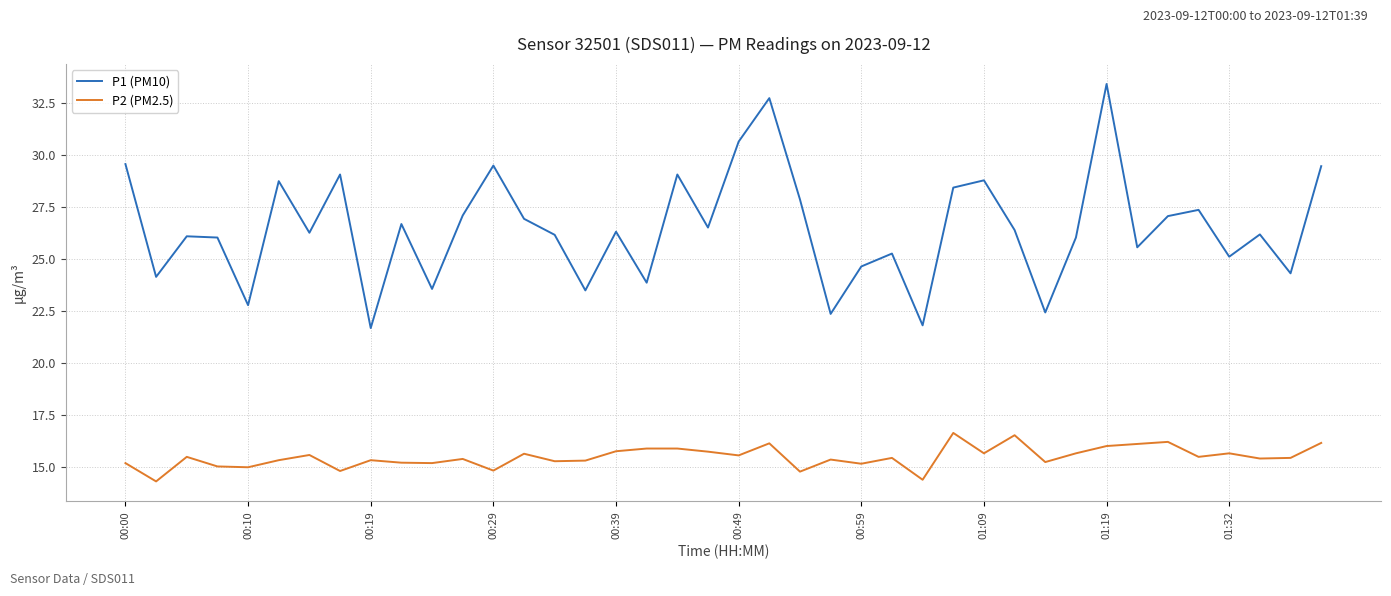

Which series has the largest total across all categories?

P1 (PM10)